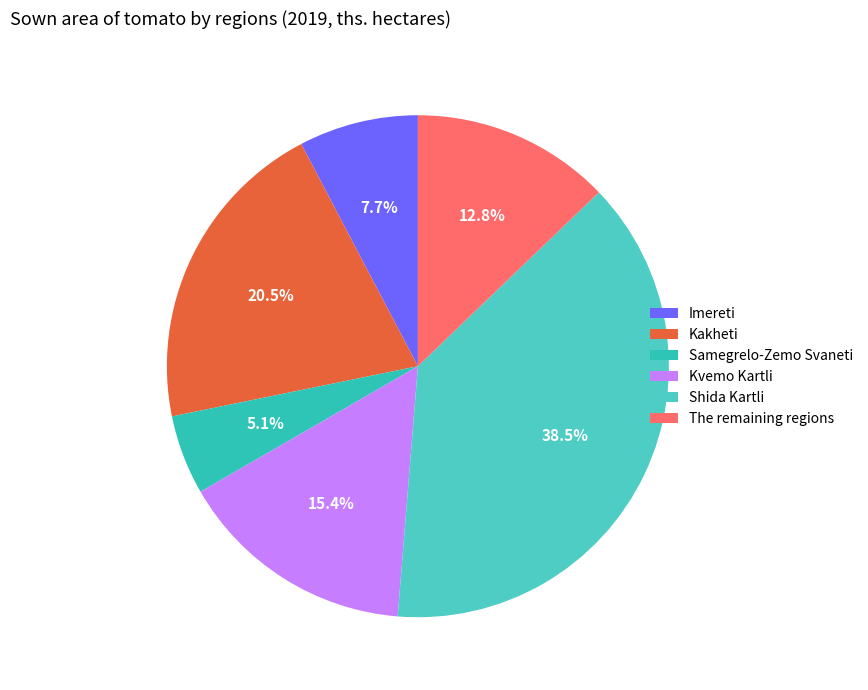

What is the change in value from Shida Kartli to The remaining regions?

-1.0